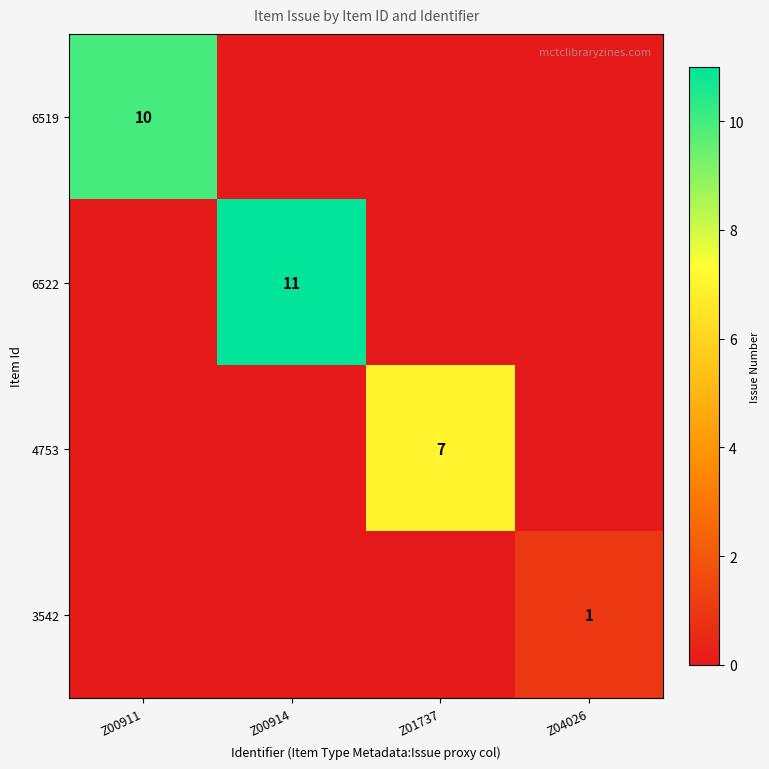

How many positive values does the 3542 series have?

1